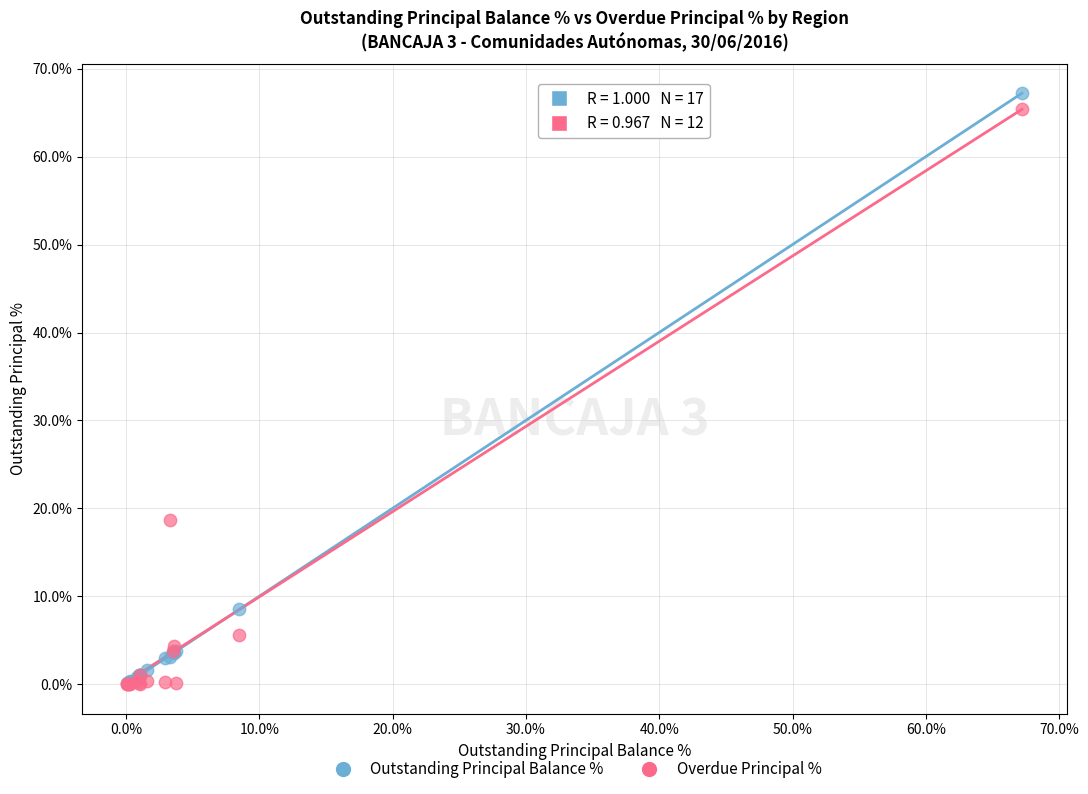

Which series has the widest spread of Y values?

Outstanding Principal Balance %